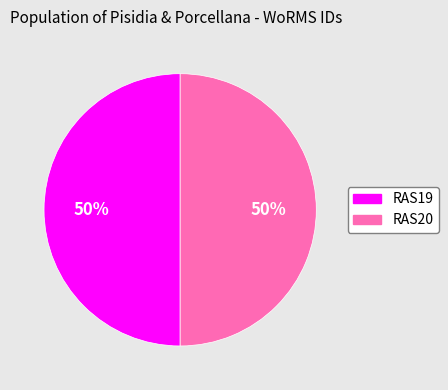

To the nearest percent, what portion does RAS20 represent?

50%